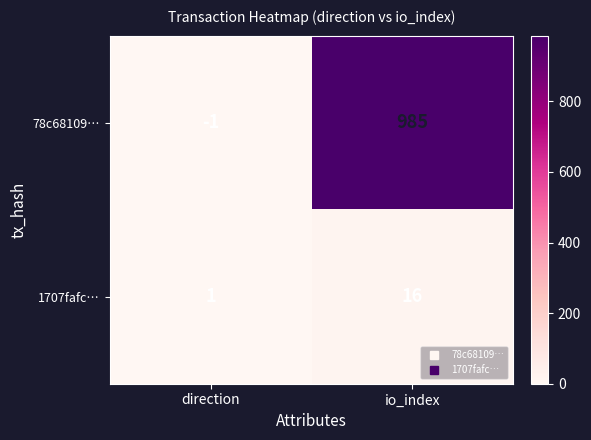

Read the 78c68109… value at io_index, to the nearest 100.

1000